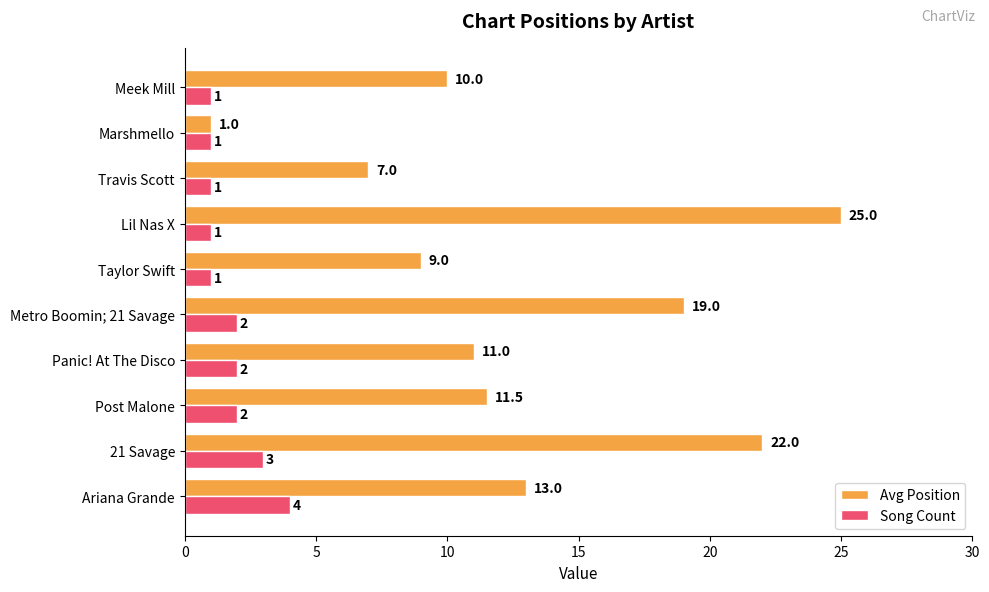

What is the highest value of the Avg Position series?

25.0